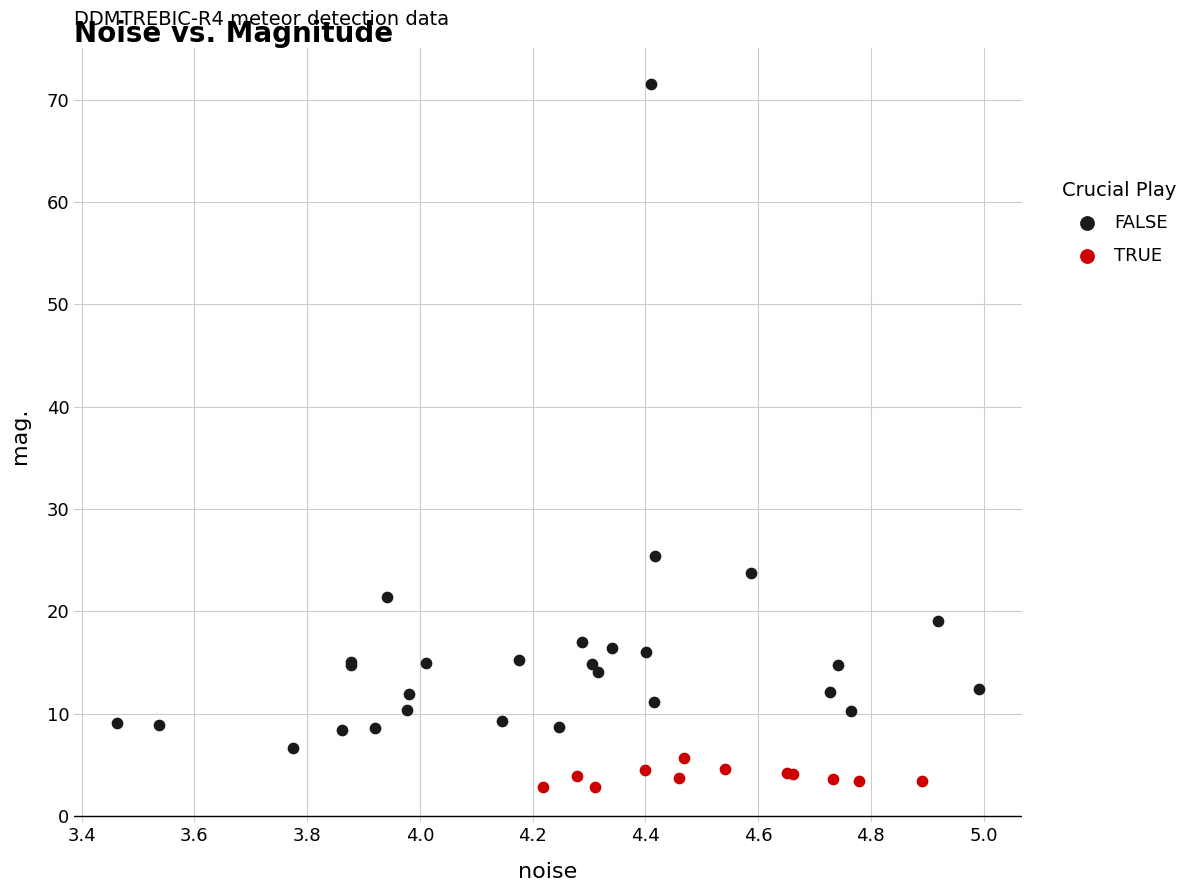

Which series reaches the minimum Y coordinate?

TRUE